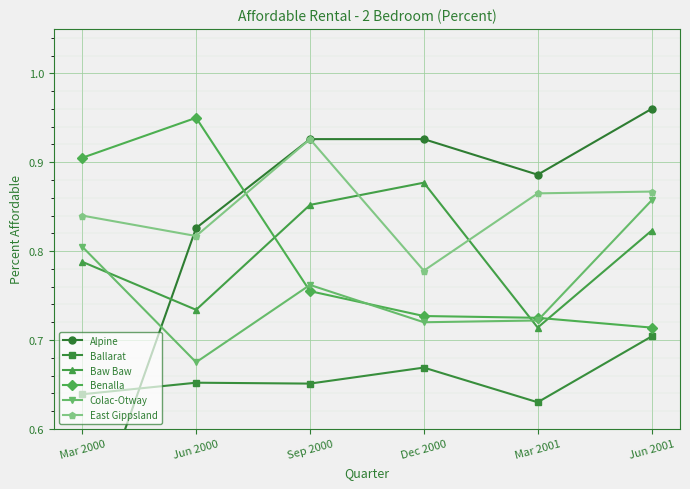

Is this an area chart (filled region under the line)?

No